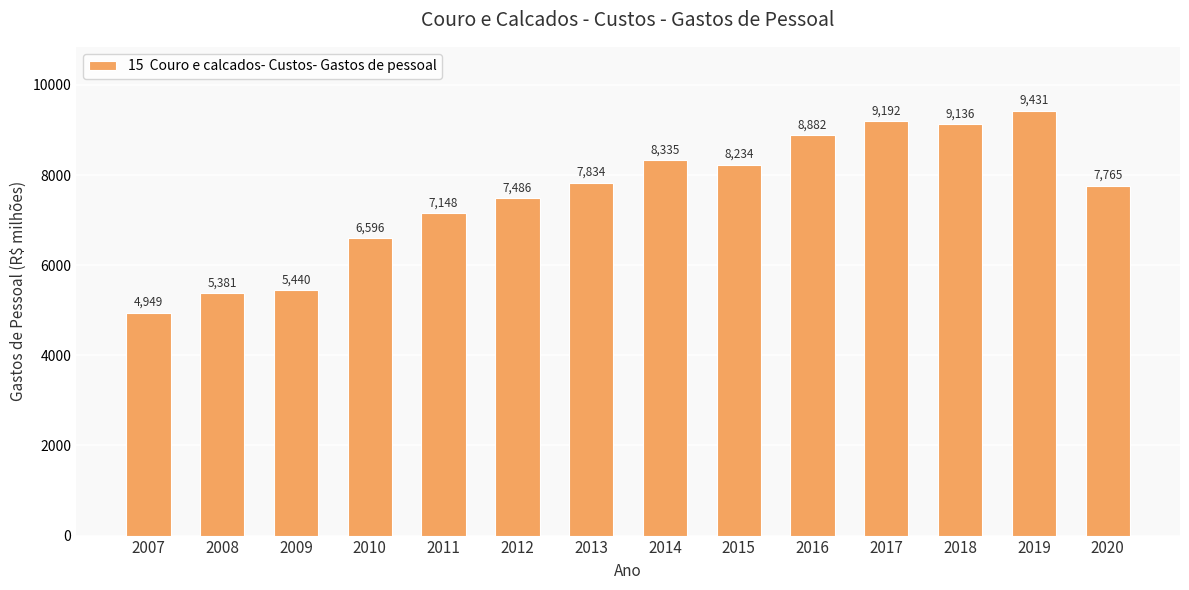

What is the change in value from 2014 to 2015?

-101.8